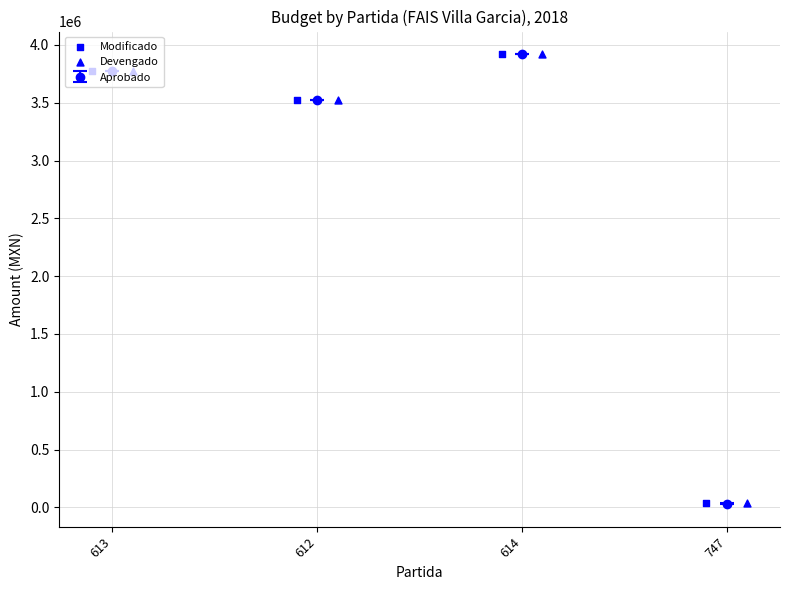

Which series has the largest Y range (max minus min)?

Modificado